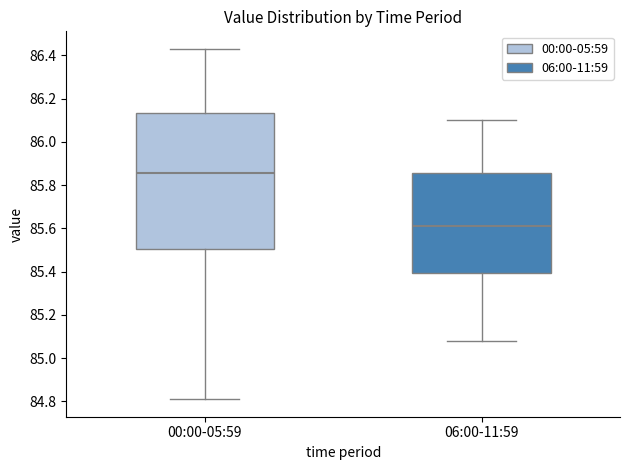

Reading left to right, read every box against the y-axis: the position of its median line, the range the box covers, and the ends of its whiskers. The values are not printed on the chart, so give them approximately, as read against the axis.

00:00-05:59: median 85.86, box 85.50 to 86.14, whiskers 84.82 to 86.44
06:00-11:59: median 85.62, box 85.40 to 85.86, whiskers 85.08 to 86.10